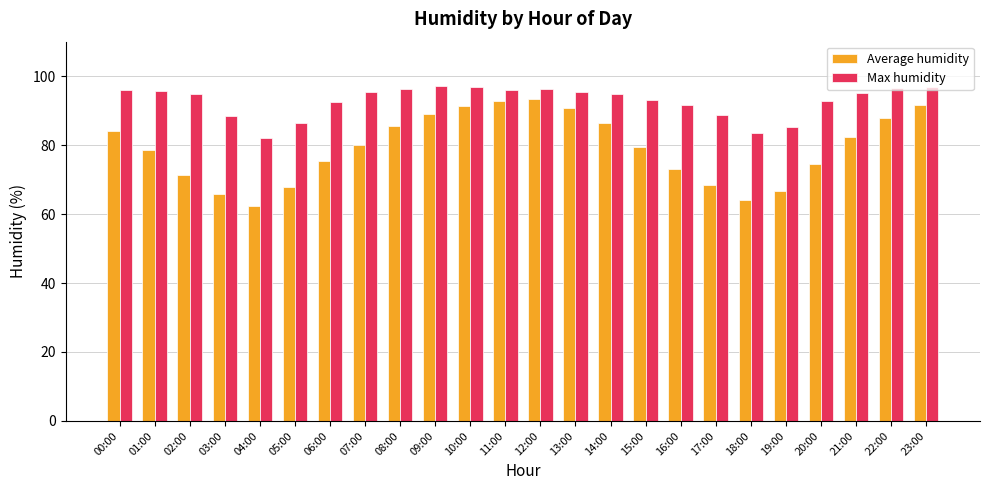

How many distinct data groups are displayed?

2